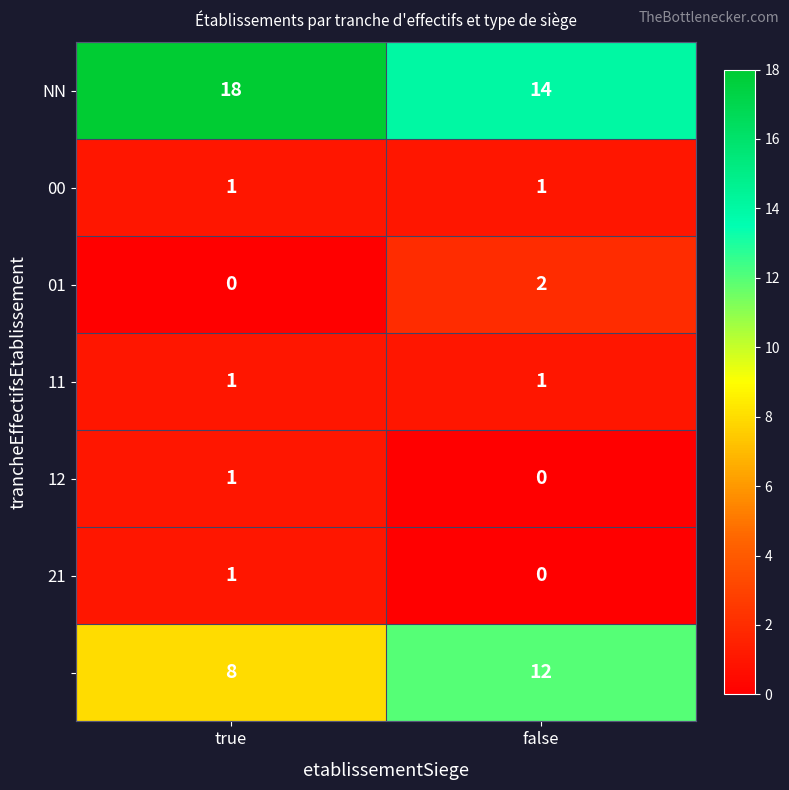

What is the total value across all series at false?

30